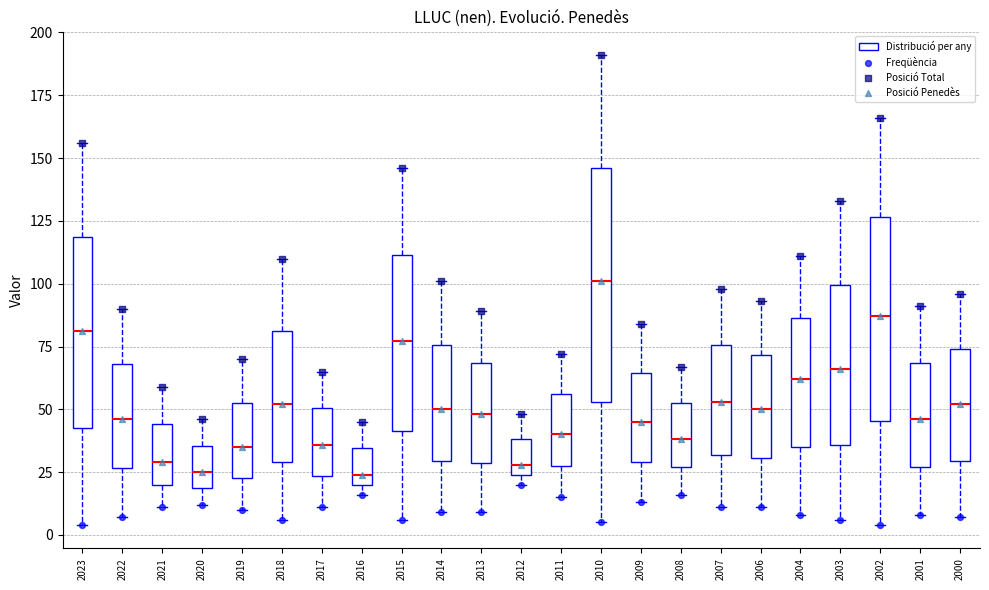

Reading left to right, transcribe this box plot: for each box, give where its median line is, the range the box spans, and where its two whiskers end, as read against the y-axis. The values are not printed on the chart, so give them approximately, as read against the axis.

2023: median 80, box 45 to 120, whiskers 5 to 155
2022: median 45, box 25 to 70, whiskers 5 to 90
2021: median 30, box 20 to 45, whiskers 10 to 60
2020: median 25, box 20 to 35, whiskers 10 to 45
2019: median 35, box 25 to 55, whiskers 10 to 70
2018: median 50, box 30 to 80, whiskers 5 to 110
2017: median 35, box 25 to 50, whiskers 10 to 65
2016: median 25, box 20 to 35, whiskers 15 to 45
2015: median 75, box 40 to 110, whiskers 5 to 145
2014: median 50, box 30 to 75, whiskers 10 to 100
2013: median 50, box 30 to 70, whiskers 10 to 90
2012: median 30, box 25 to 40, whiskers 20 to 50
2011: median 40, box 30 to 55, whiskers 15 to 70
2010: median 100, box 55 to 145, whiskers 5 to 190
2009: median 45, box 30 to 65, whiskers 15 to 85
2008: median 40, box 25 to 55, whiskers 15 to 65
2007: median 55, box 30 to 75, whiskers 10 to 100
2006: median 50, box 30 to 70, whiskers 10 to 95
2004: median 60, box 35 to 85, whiskers 10 to 110
2003: median 65, box 35 to 100, whiskers 5 to 135
2002: median 85, box 45 to 125, whiskers 5 to 165
2001: median 45, box 25 to 70, whiskers 10 to 90
2000: median 50, box 30 to 75, whiskers 5 to 95